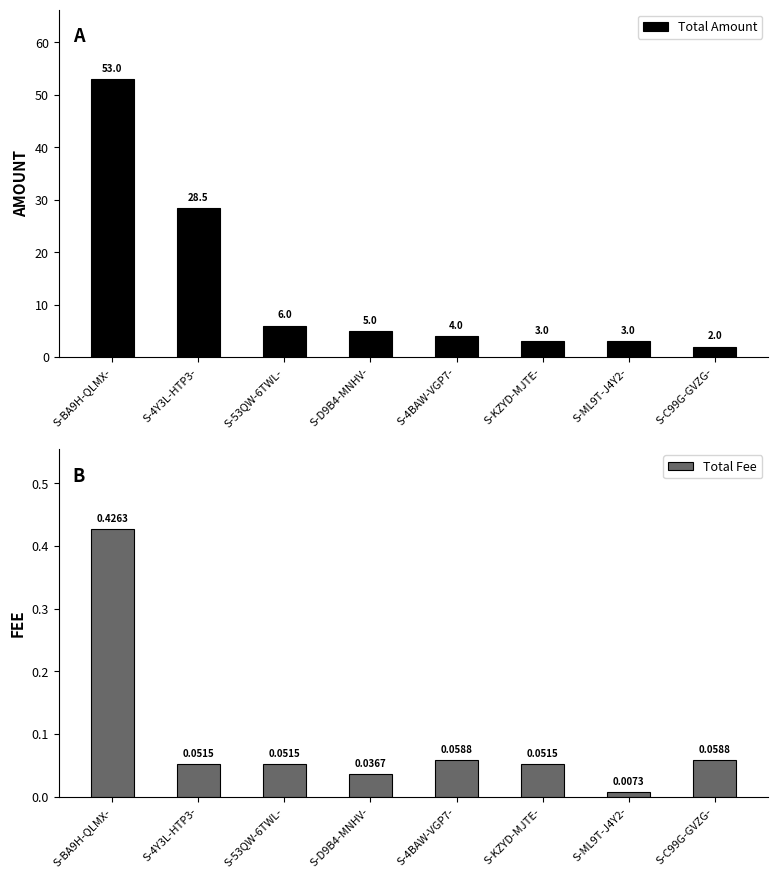

What is the label of the 2nd bar from the right?

S-ML9T-J4Y2-